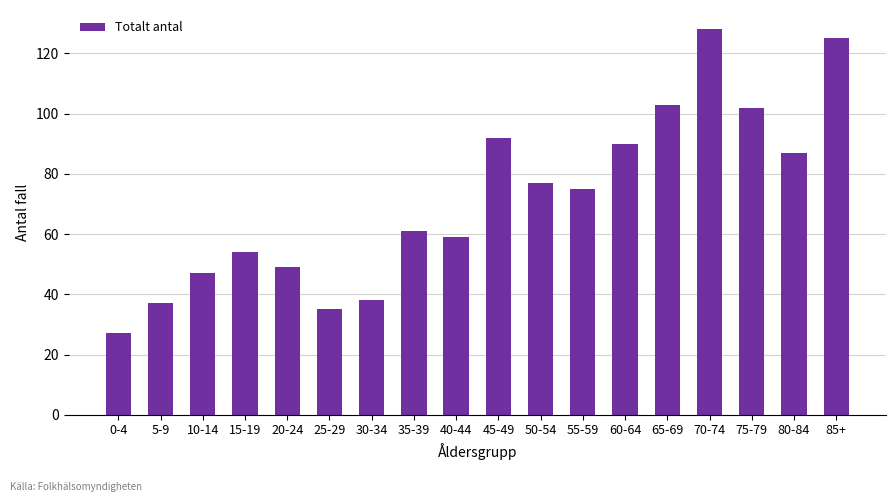

Reading left to right, list all the values displayed in this chart.

27	37	47	54	49	35	38	61	59	92	77	75	90	103	128	102	87	125